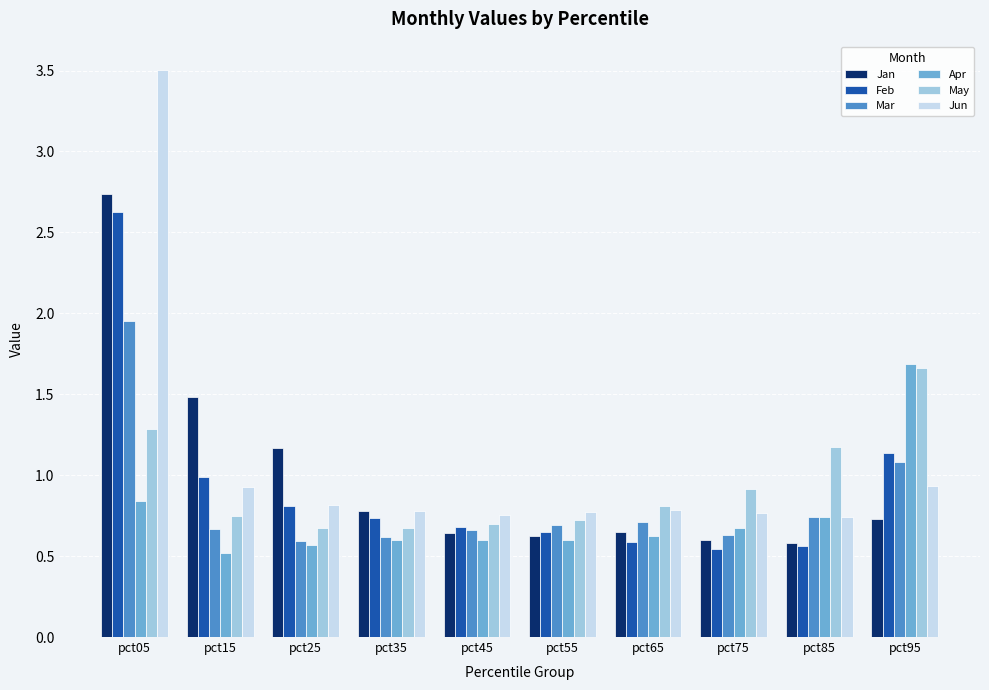

What is the sum of all May values?

9.4